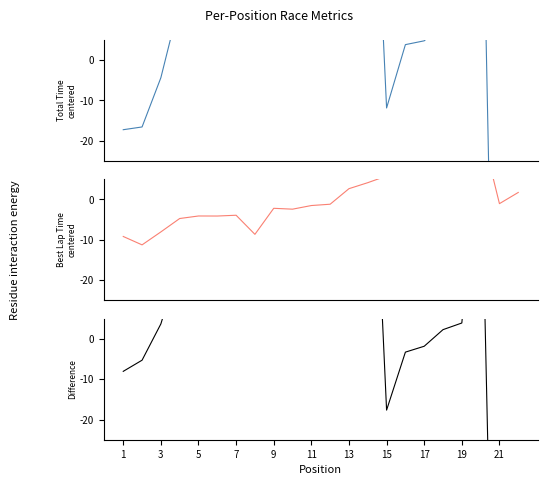

Where does the Total Time series first go above 15?

5